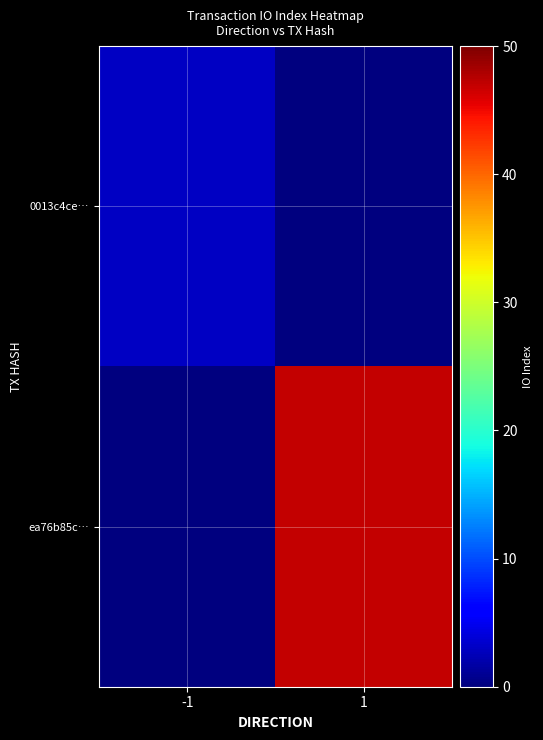

At which category is the sum across all series the highest?

1